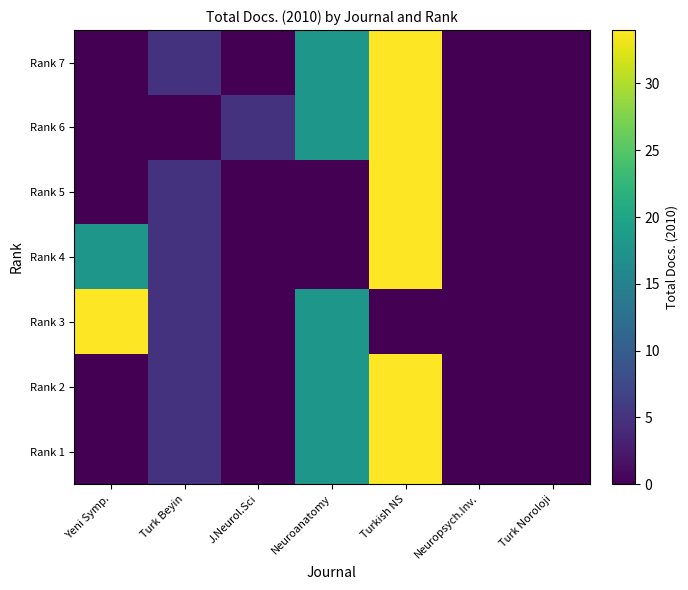

Rank the series at Neuropsych.Inv. from highest to lowest value.

Rank 7, Rank 6, Rank 5, Rank 4, Rank 3, Rank 2, Rank 1